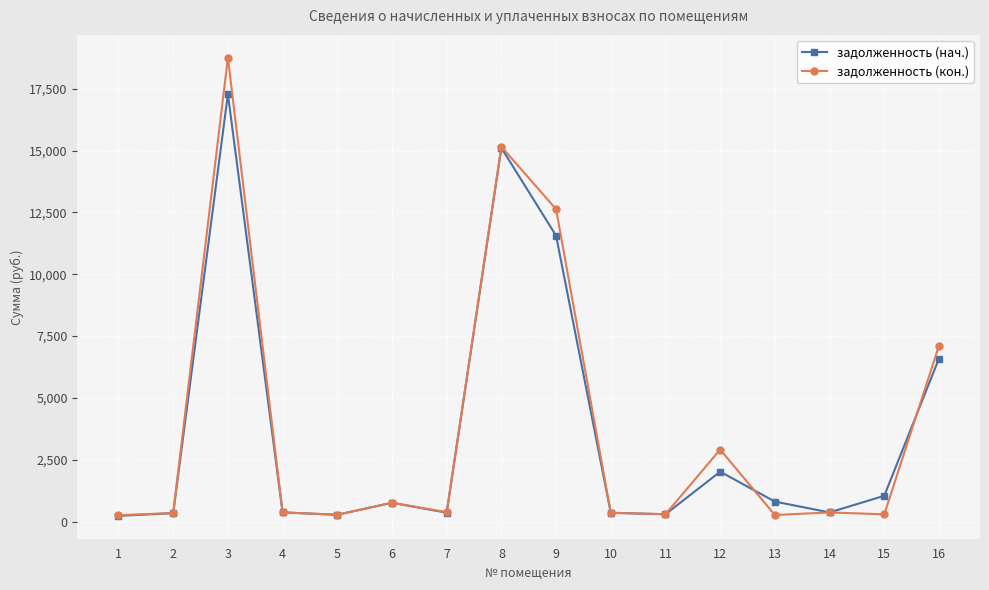

In задолженность (нач.), how many points are higher than both neighbors (excluding endpoints)?

4